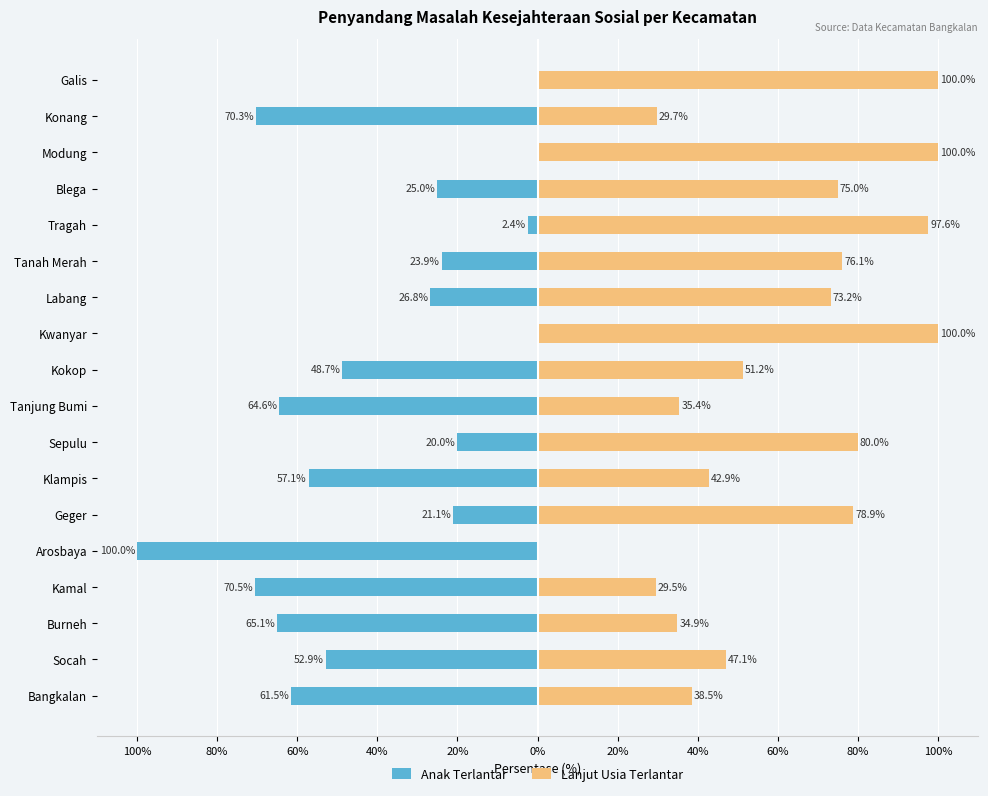

What are all the series names shown in the legend?

Anak Terlantar, Lanjut Usia Terlantar